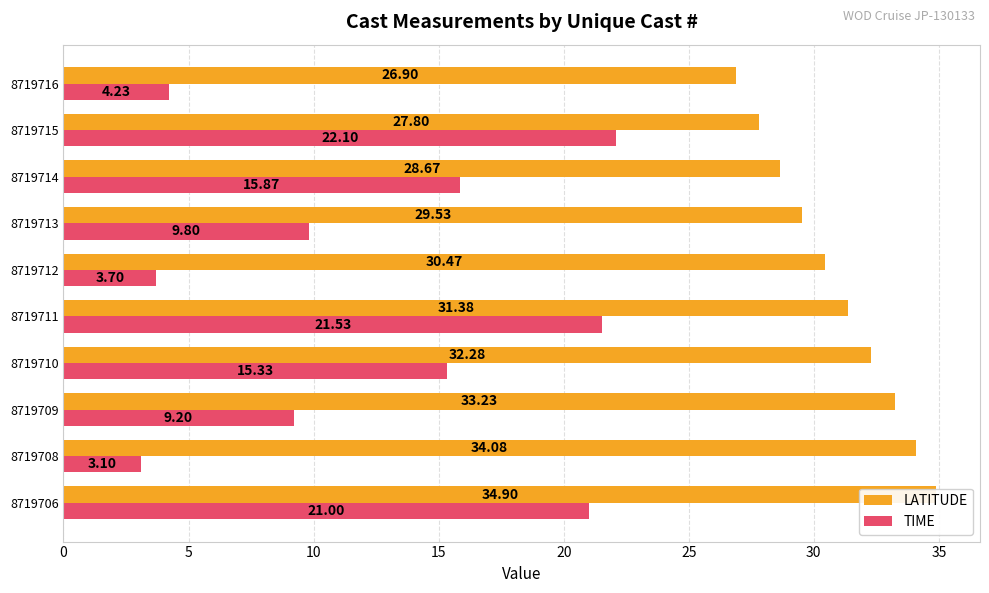

List the series in order of their overall mean, highest first.

LATITUDE, TIME